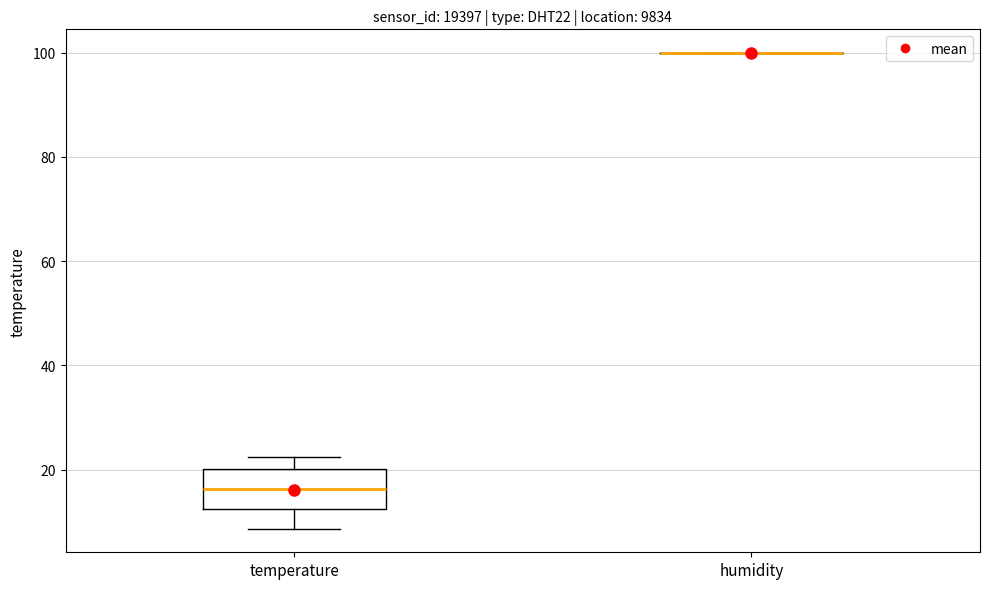

Where is the upper edge of the box for temperature on the y-axis? The values are not printed on the chart, so give them approximately, as read against the axis.

20